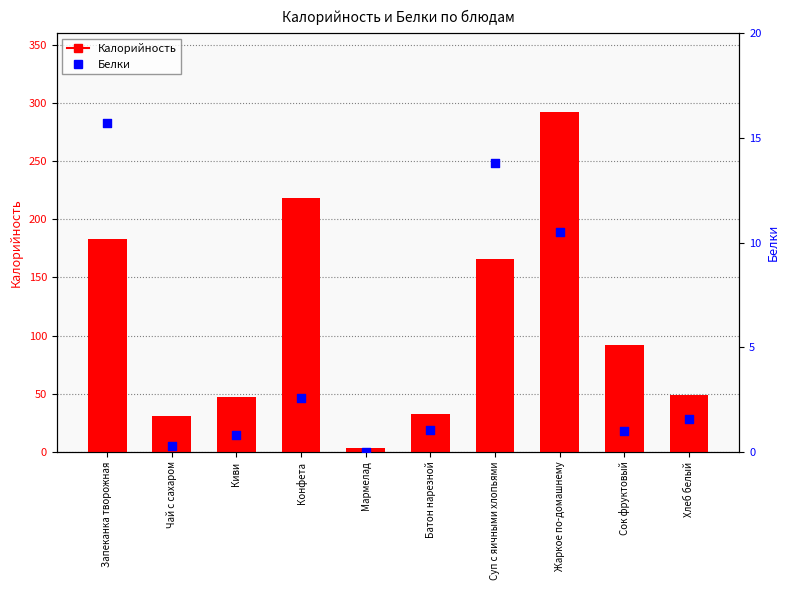

At how many categories does at least one series exceed 261?

1